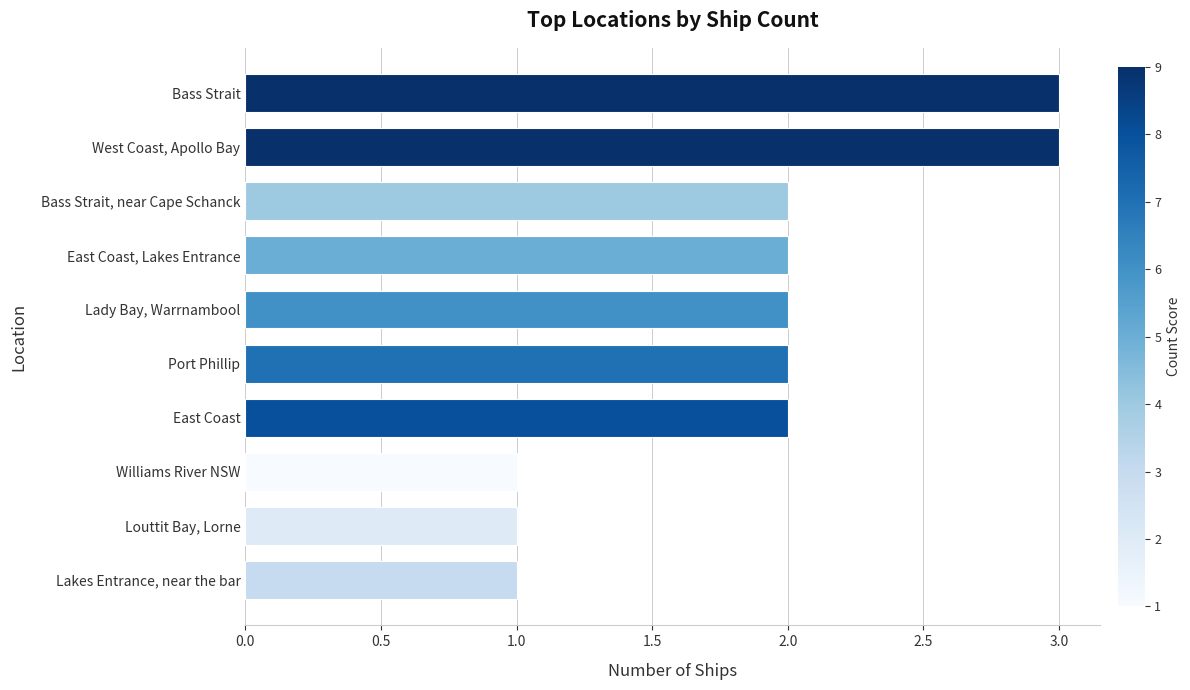

What is the sum of the values at West Coast, Apollo Bay and Williams River NSW?

4